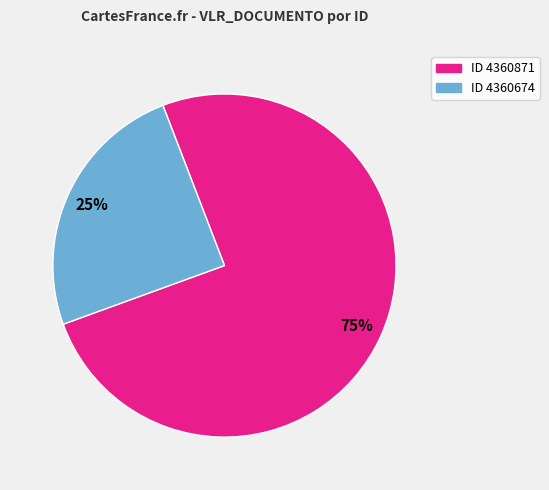

Is there a majority slice in this chart?

Yes